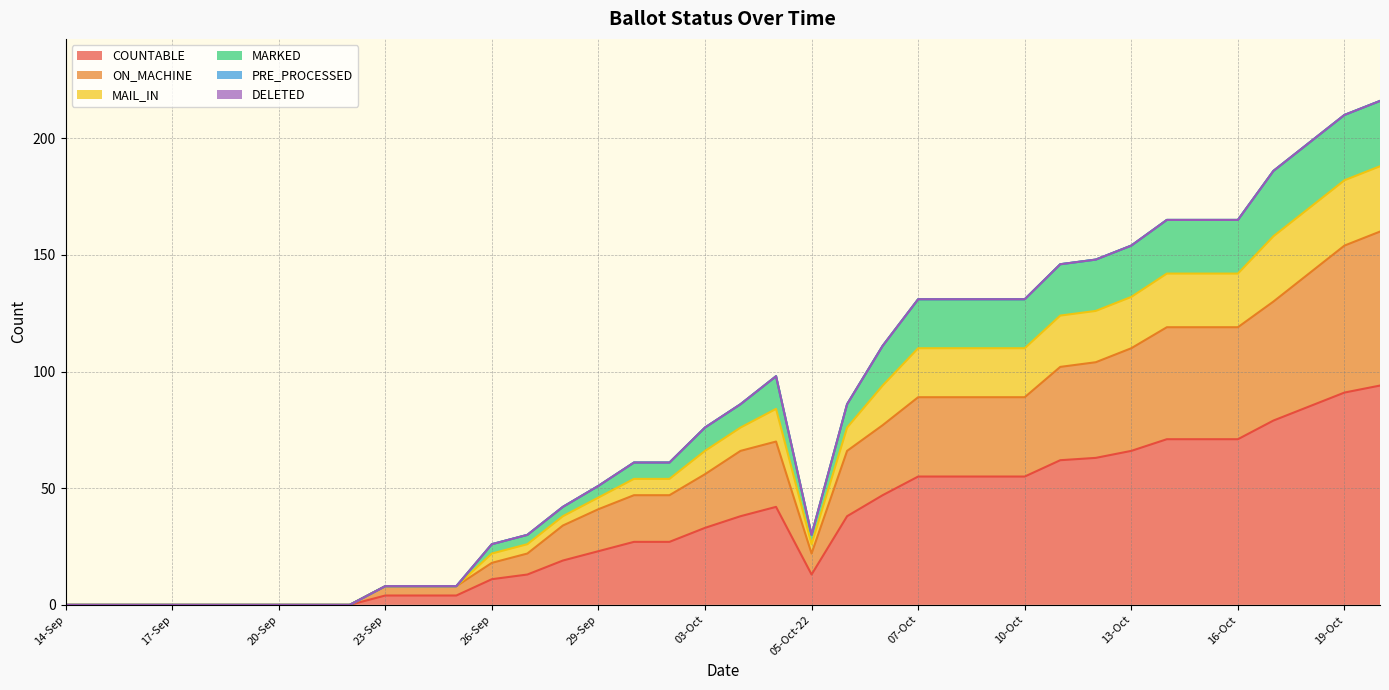

Does the chart display data point markers on the line(s)?

No